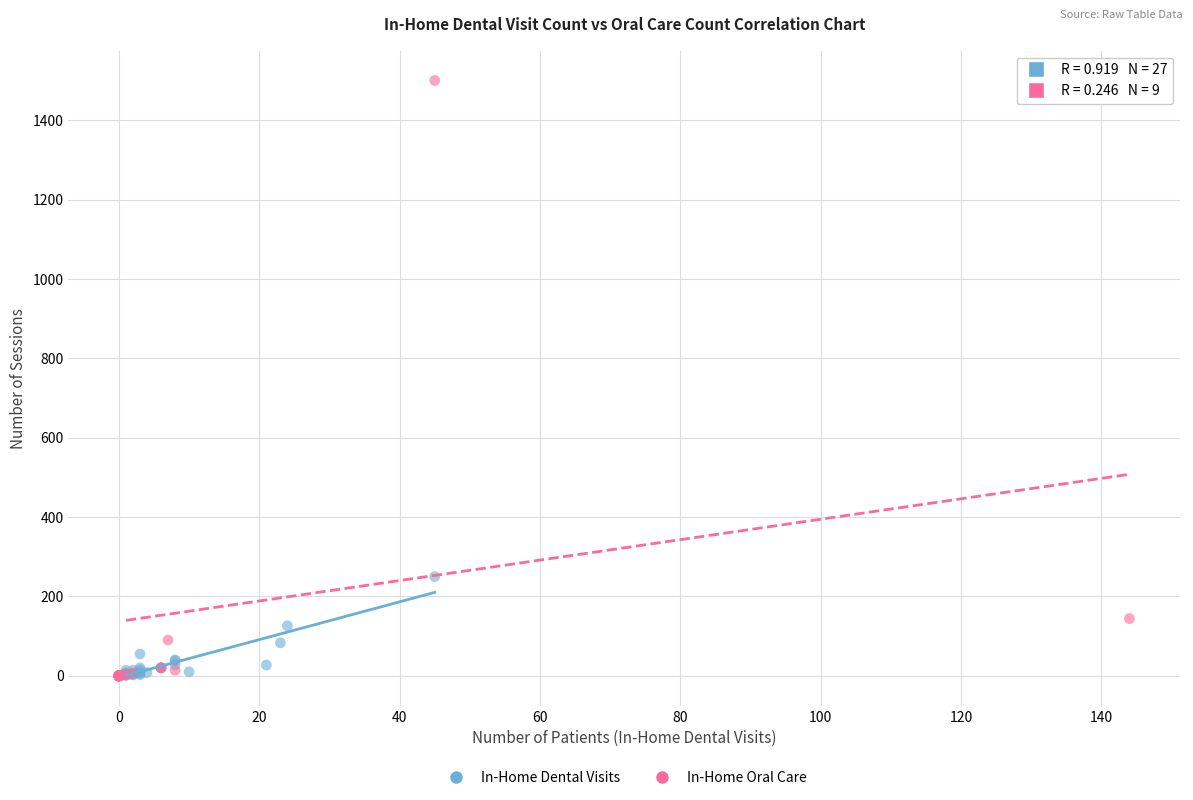

Which series contains the highest Y value?

In-Home Oral Care